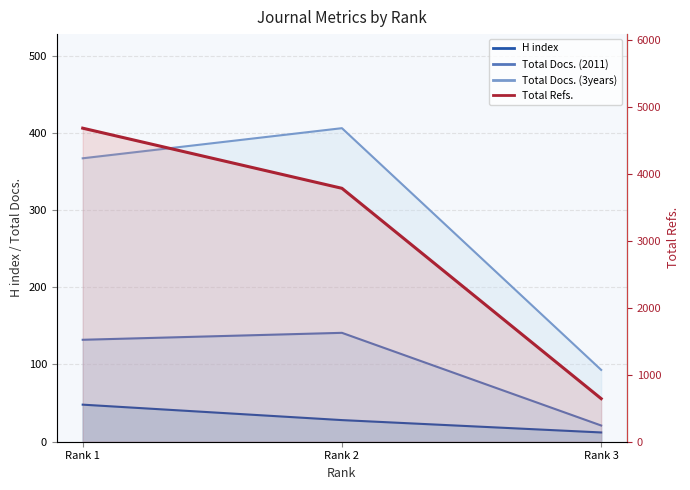

Rank the categories by value from highest to lowest.

Rank 1, Rank 2, Rank 3